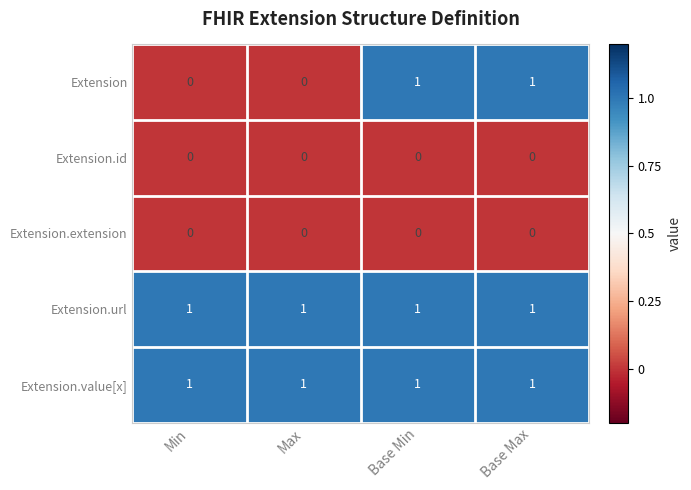

How many Extension values are between 0 and 1?

4